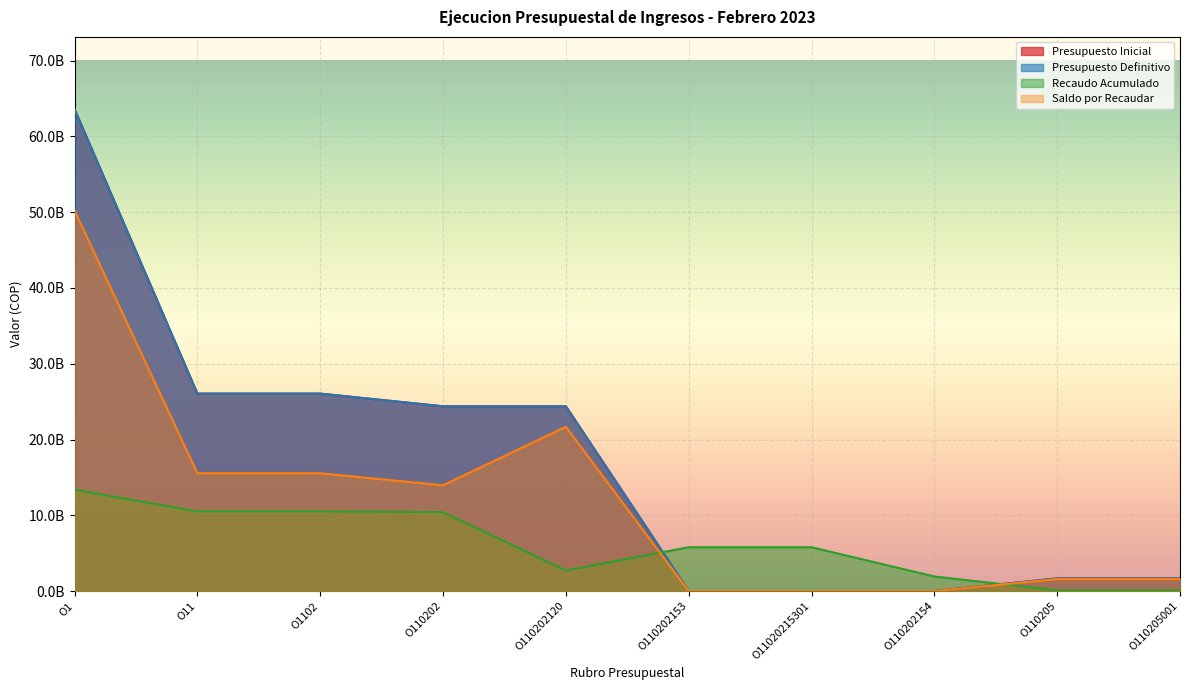

What is the sum of the Presupuesto Inicial values at O1102 and O110202?

50446544000